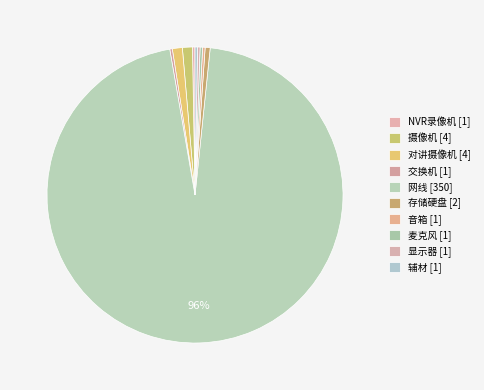

Count the number of slices in the pie.

10